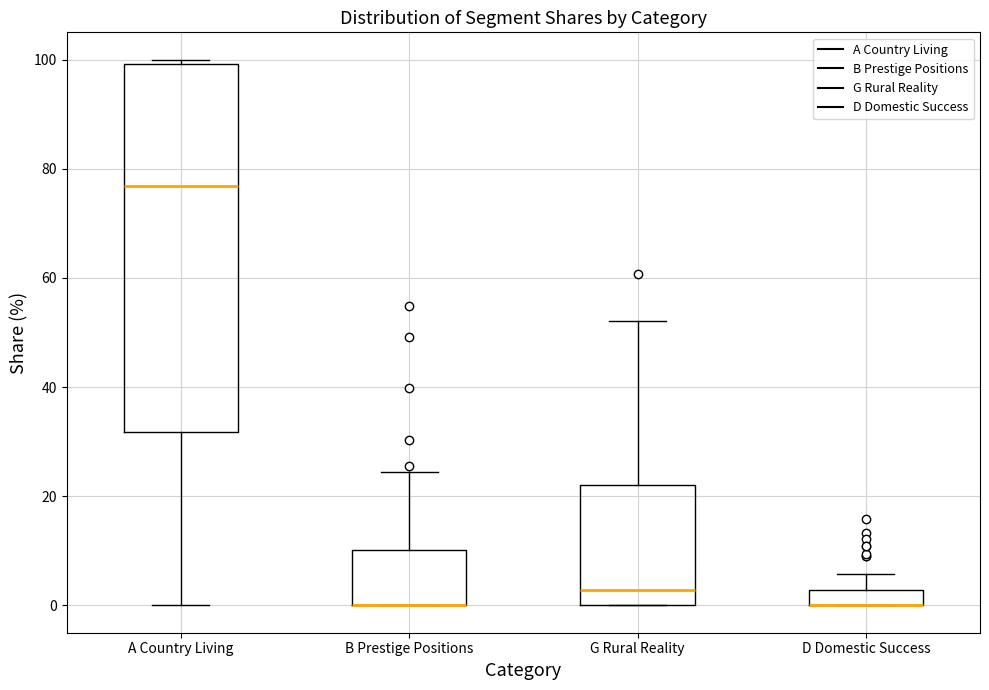

Where is the upper edge of the box for B Prestige Positions on the y-axis? The values are not printed on the chart, so give them approximately, as read against the axis.

10